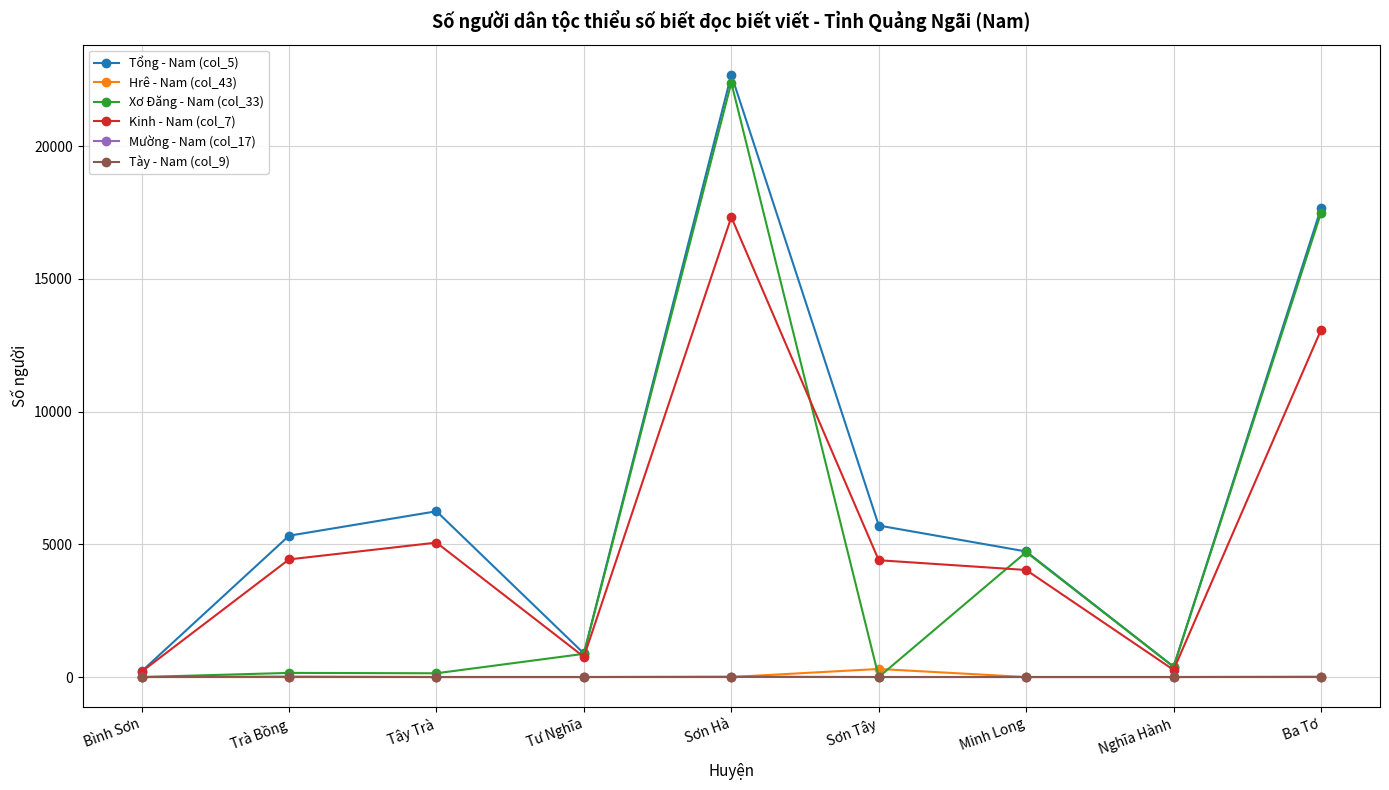

How many data points does each series have?

9